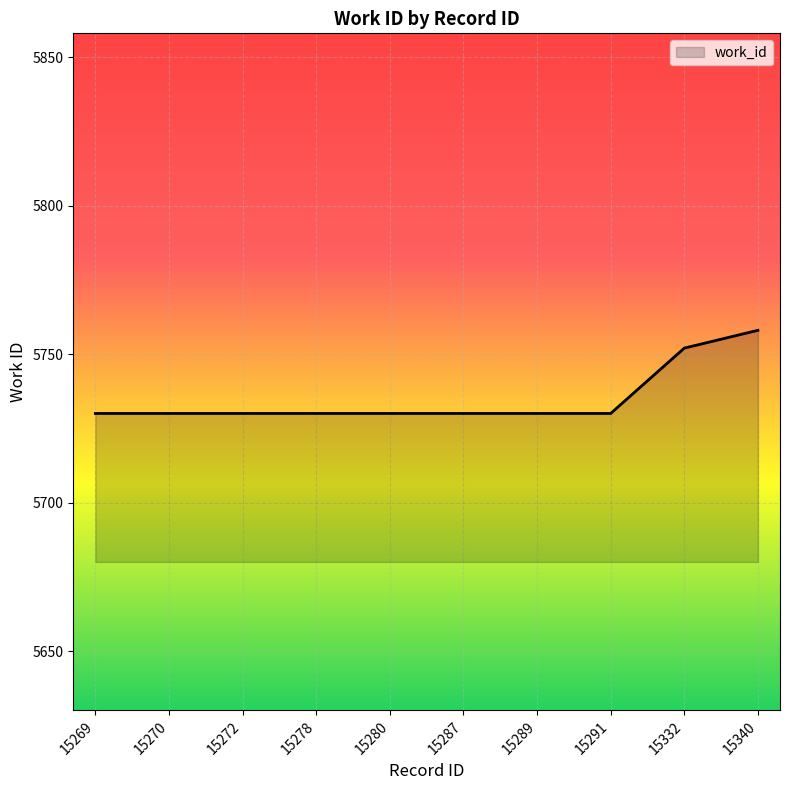

Is it true that the value at 15272 is 5730?

True